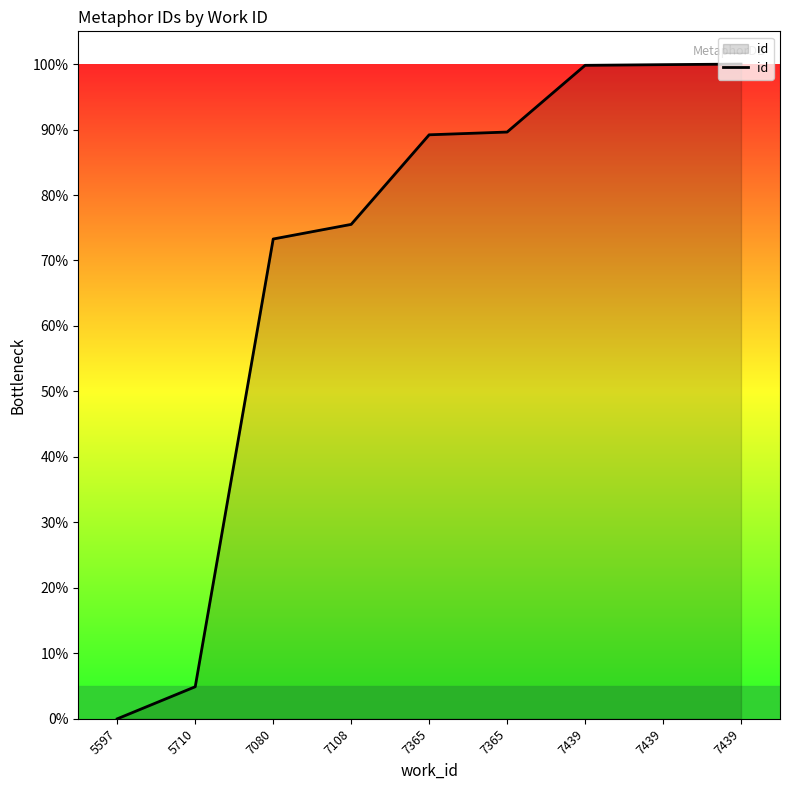

What is the greatest value displayed?

100.0